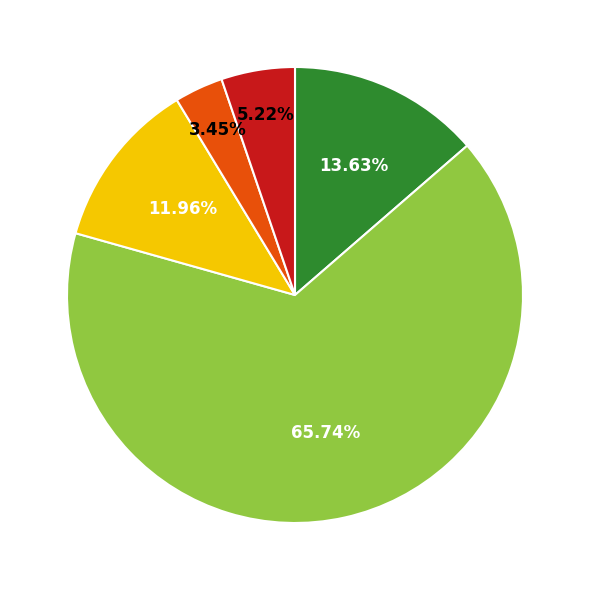

To the nearest percent, what is the difference between the largest and smallest slice percentages?

62%